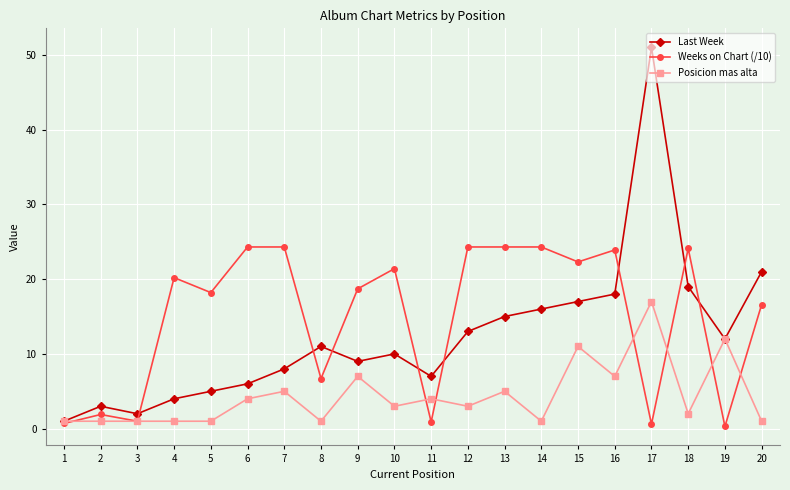

Rank the series by their maximum value, from highest to lowest.

Last Week, Weeks on Chart (/10), Posicion mas alta